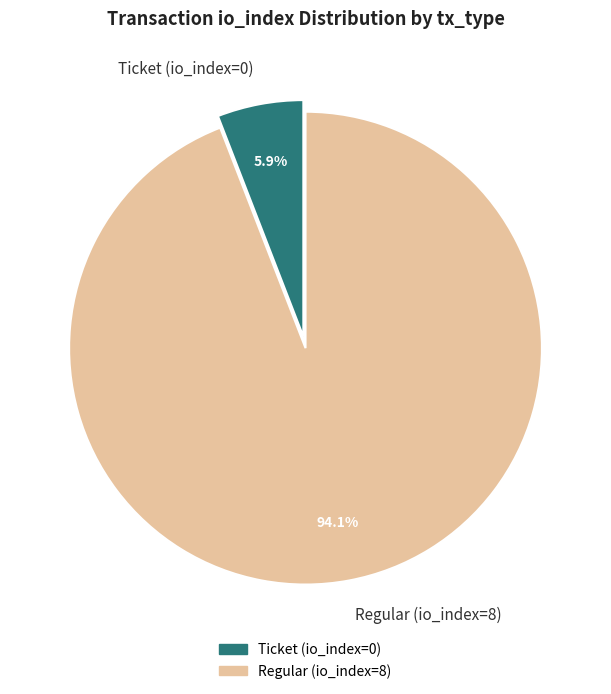

What portion of the pie excludes Ticket (io_index=0)?

94.1%